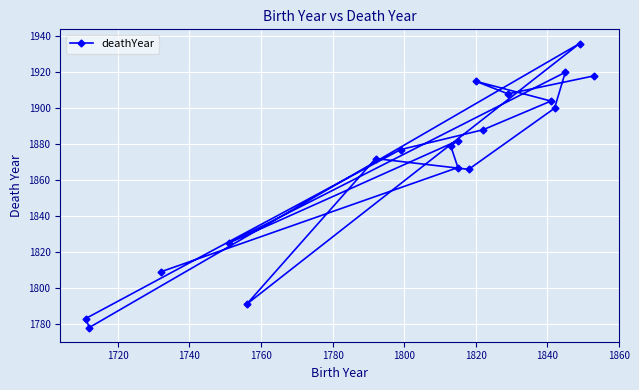

How many points are higher than both their immediate neighbors (excluding endpoints)?

5